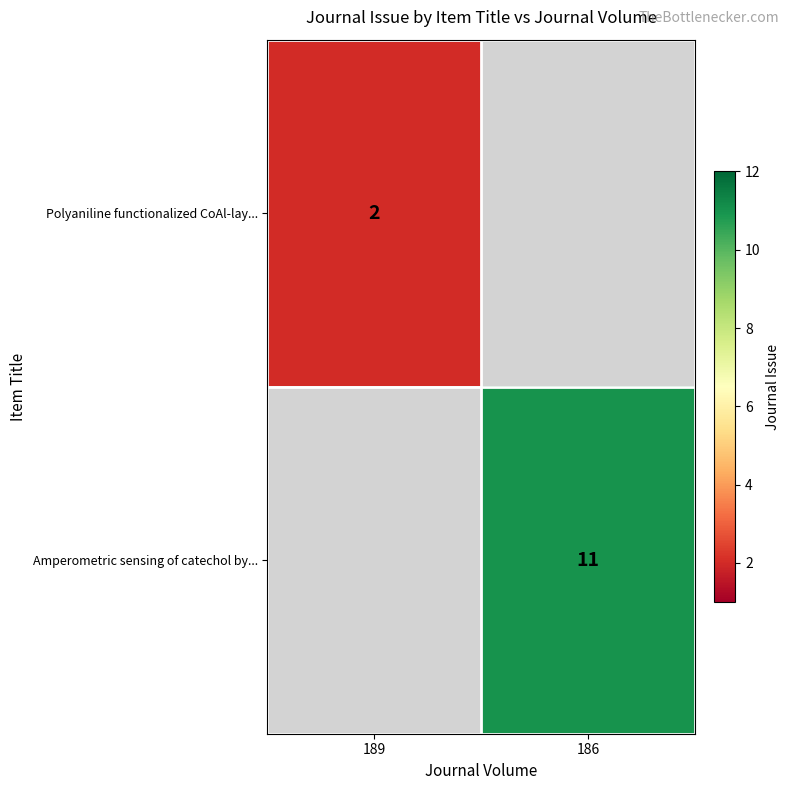

What is the smallest value displayed?

2.0